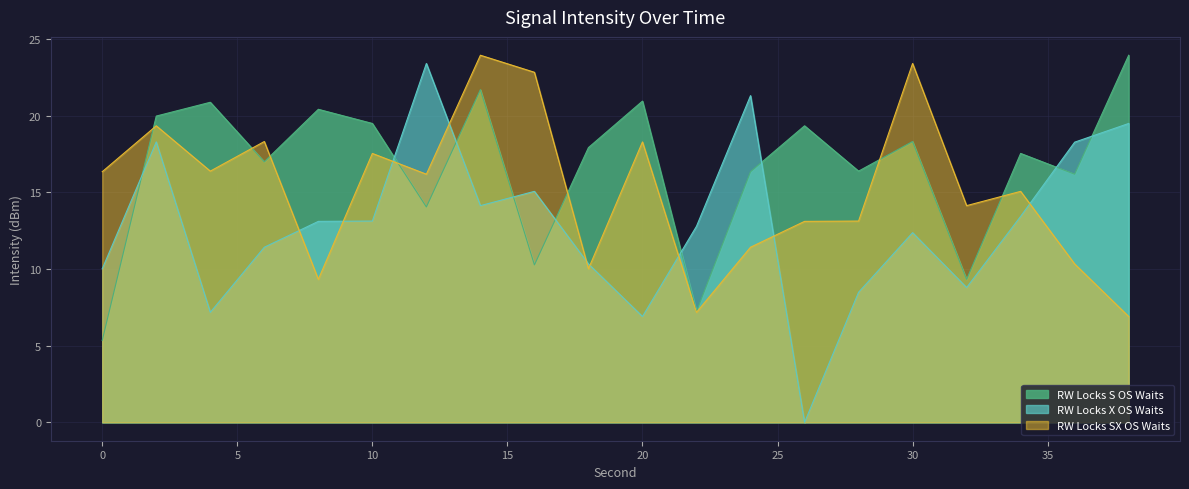

What is the total value across all series at 0?

31.7